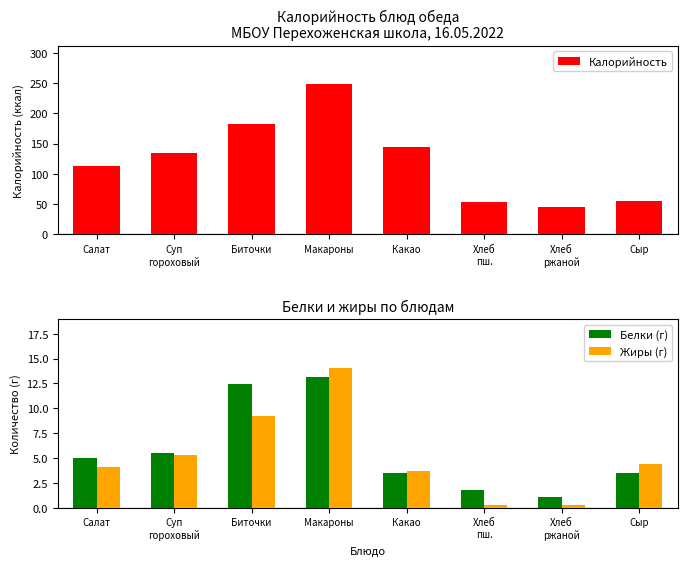

Reading left to right, extract all data points from this chart.

Калорийность: 112.3	134.8	183.0	249.1	145.2	53.1	44.5	54.6
Белки (г): 5.0	5.5	12.4	13.2	3.5	1.8	1.1	3.5
Жиры (г): 4.1	5.3	9.2	14.0	3.7	0.2	0.3	4.4